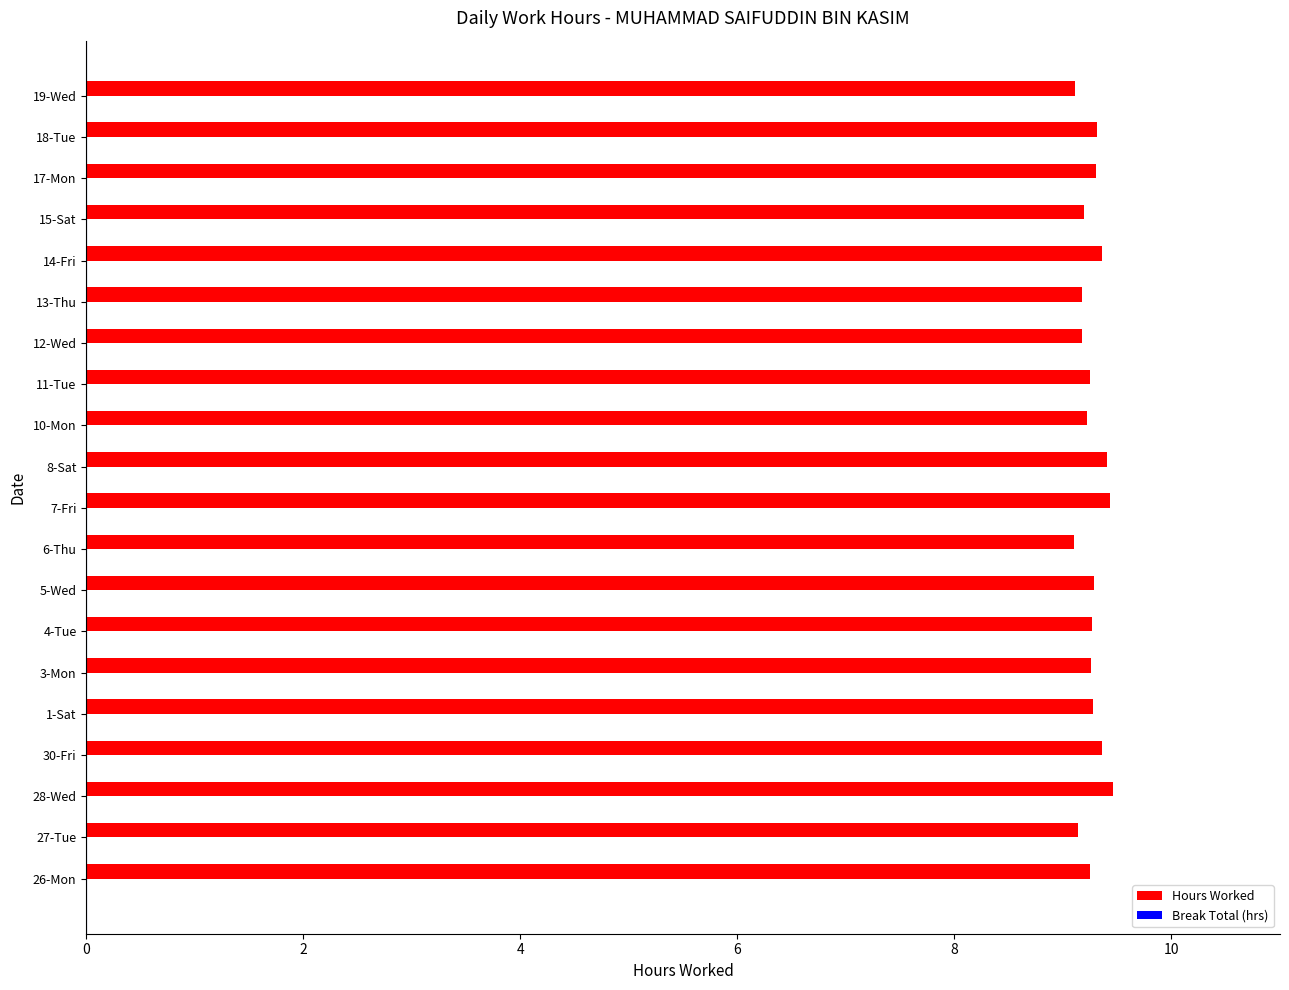

What is the smallest value displayed?

9.1